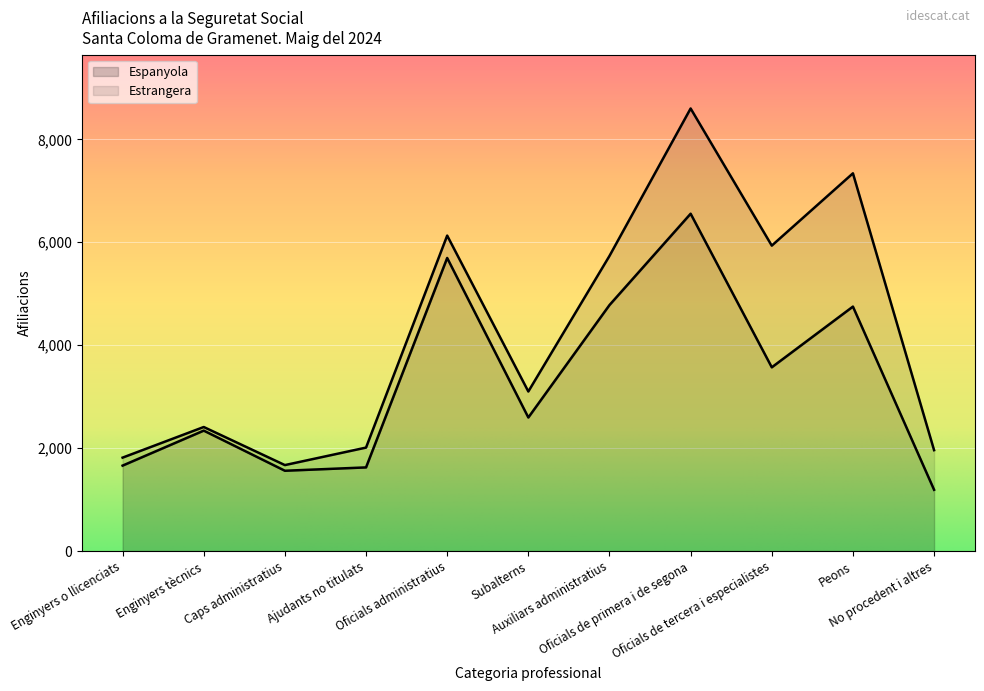

List the labels in order of value, largest first.

Oficials de primera i de segona, Oficials administratius, Auxiliars administratius, Peons, Oficials de tercera i especialistes, Subalterns, Enginyers tècnics, Enginyers o llicenciats, Ajudants no titulats, Caps administratius, No procedent i altres